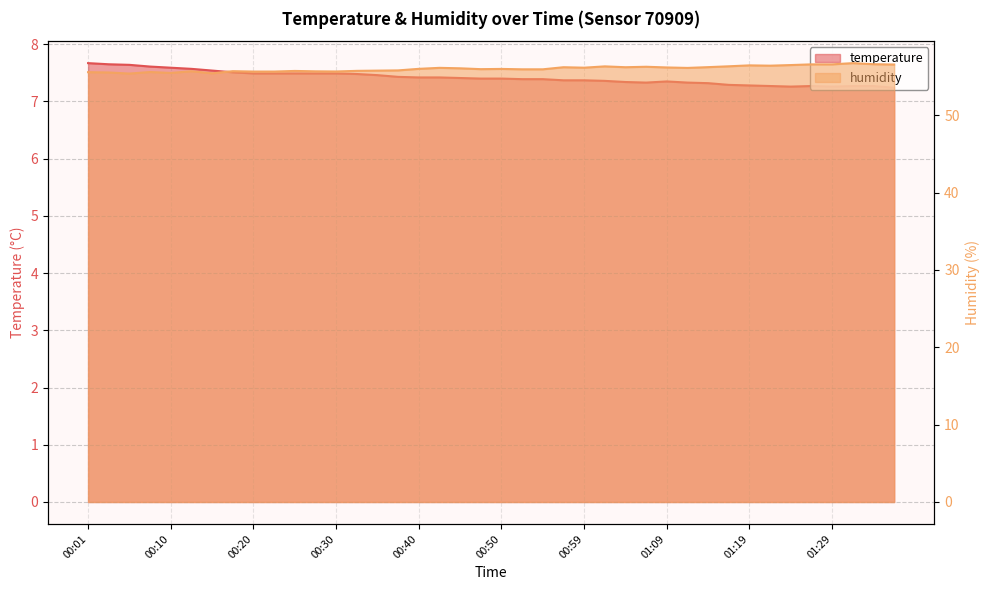

True or false: temperature and humidity intersect in this chart.

False